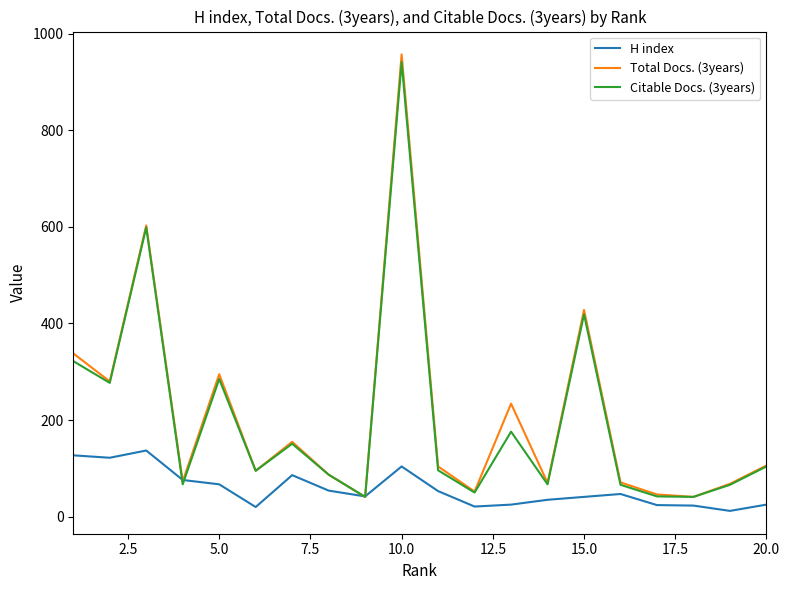

Which series has the widest spread of values?

Total Docs. (3years)